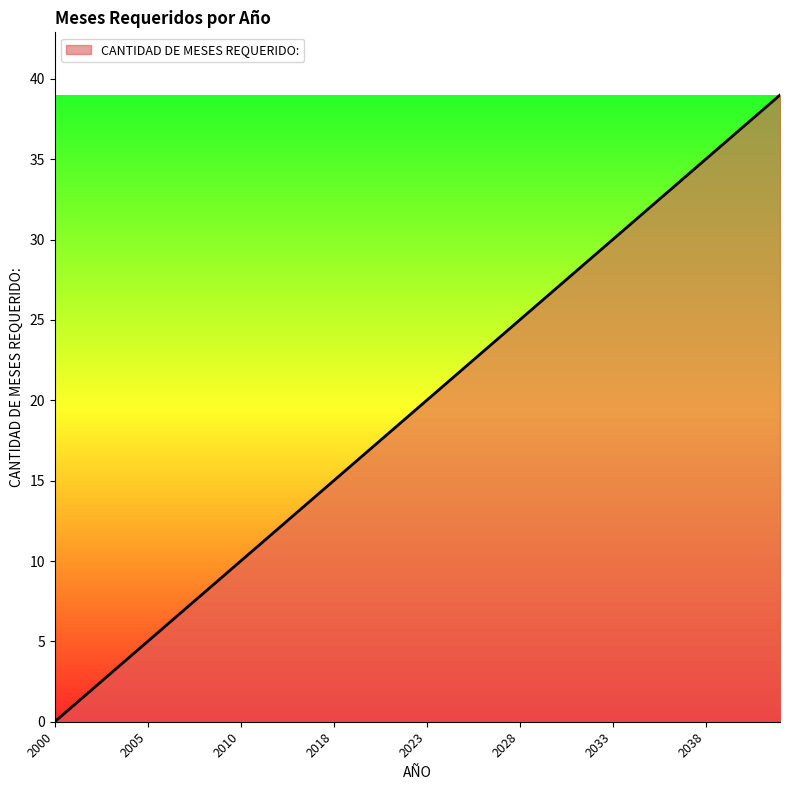

What is the greatest value displayed?

39